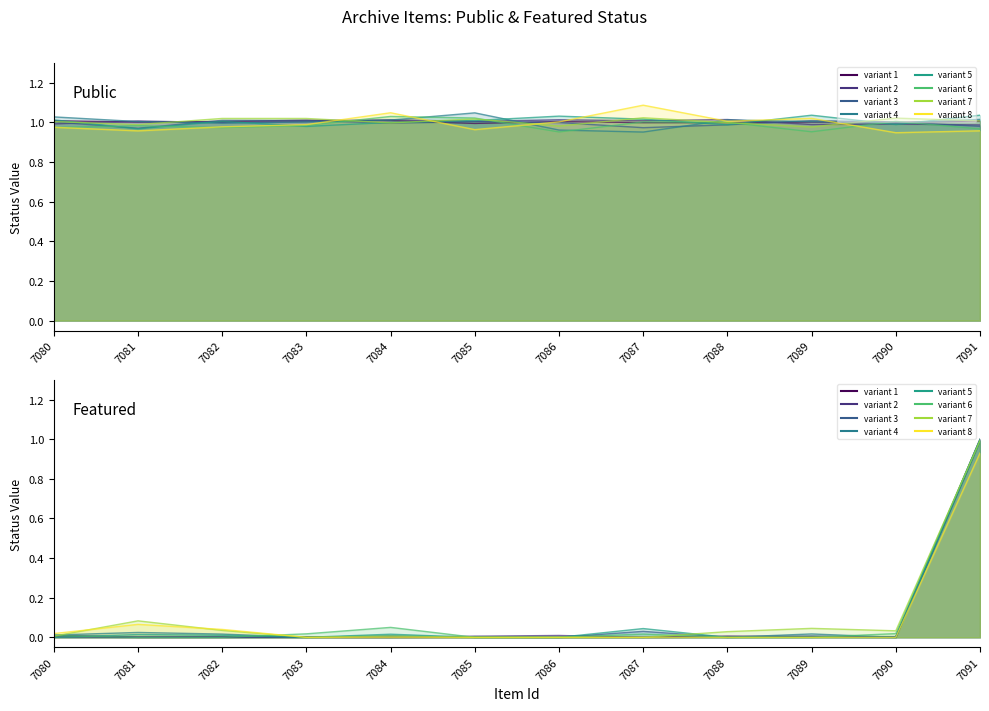

The value of public at 7089 is 1.5. True or false?

False